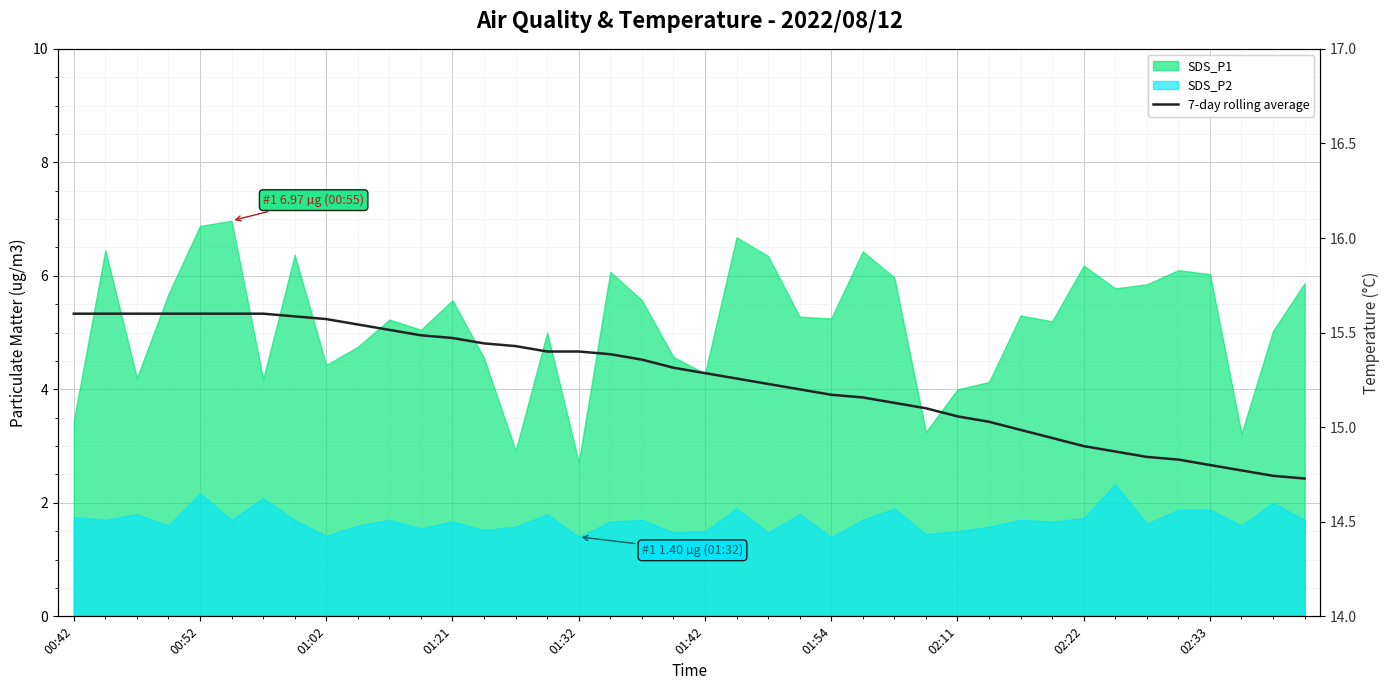

Reading right to left, extract all data points from this chart.

14.7	14.7	14.8	14.8	14.8	14.8	14.9	14.9	14.9	15.0	15.0	15.1	15.1	15.1	15.2	15.2	15.2	15.2	15.3	15.3	15.3	15.4	15.4	15.4	15.4	15.4	15.4	15.5	15.5	15.5	15.5	15.6	15.6	15.6	15.6	15.6	15.6	15.6	15.6	15.6